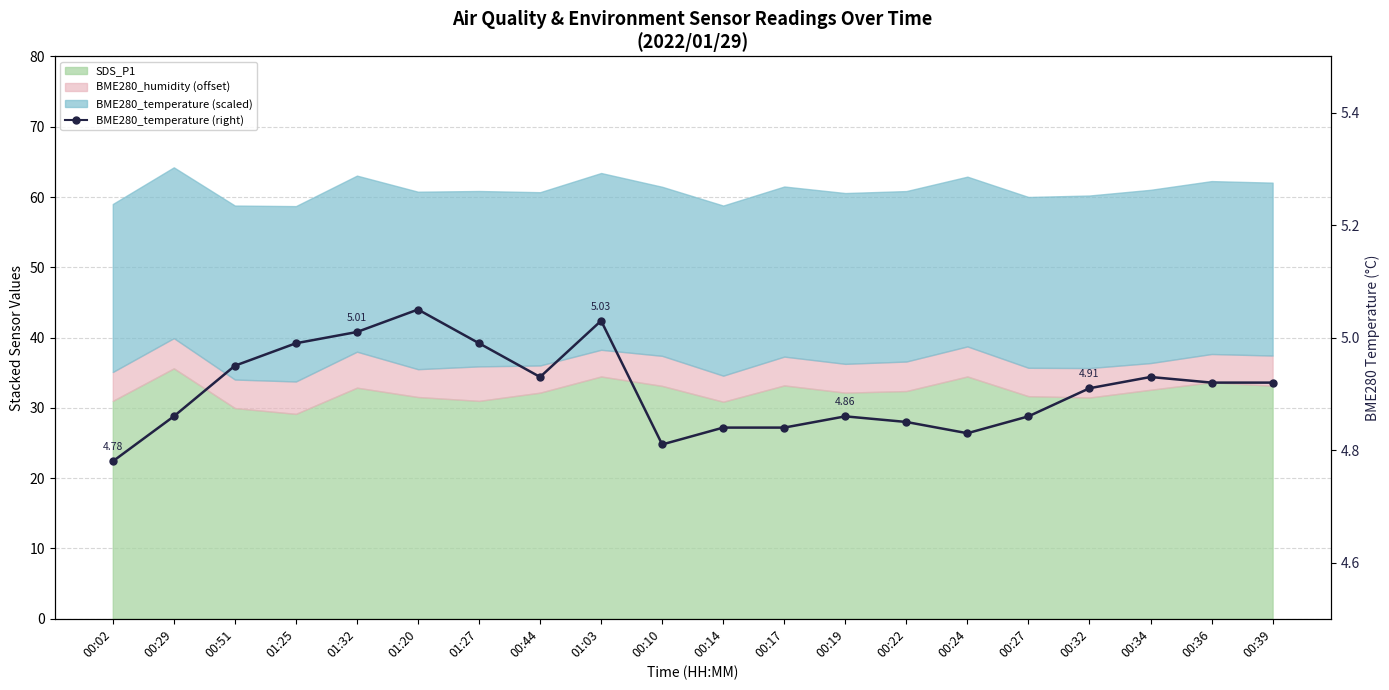

Reading left to right, list all the values displayed in this chart.

4.8	4.9	5.0	5.0	5.0	5.0	5.0	4.9	5.0	4.8	4.8	4.8	4.9	4.8	4.8	4.9	4.9	4.9	4.9	4.9